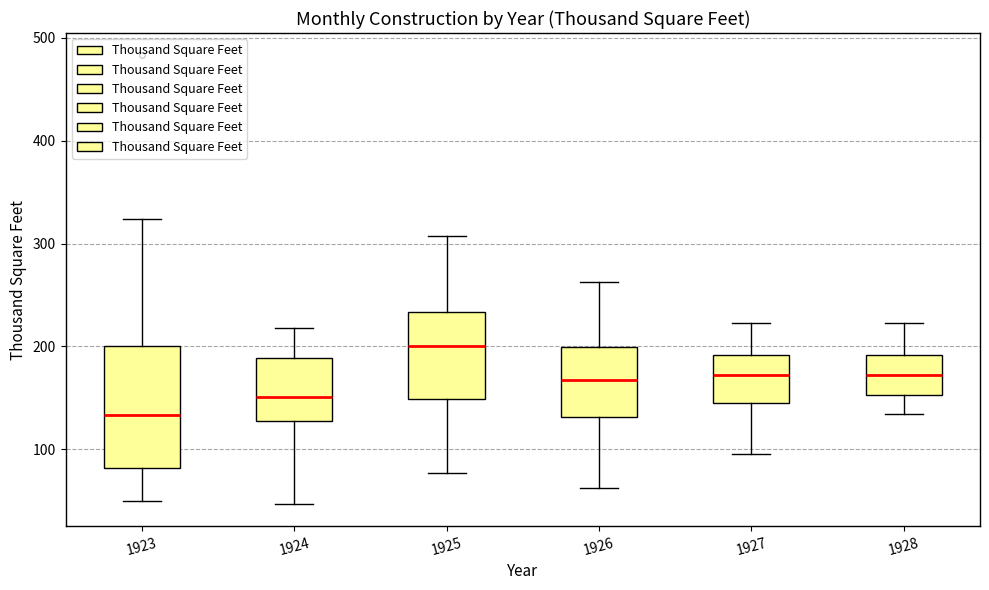

Which box's median line is the lowest?

1923